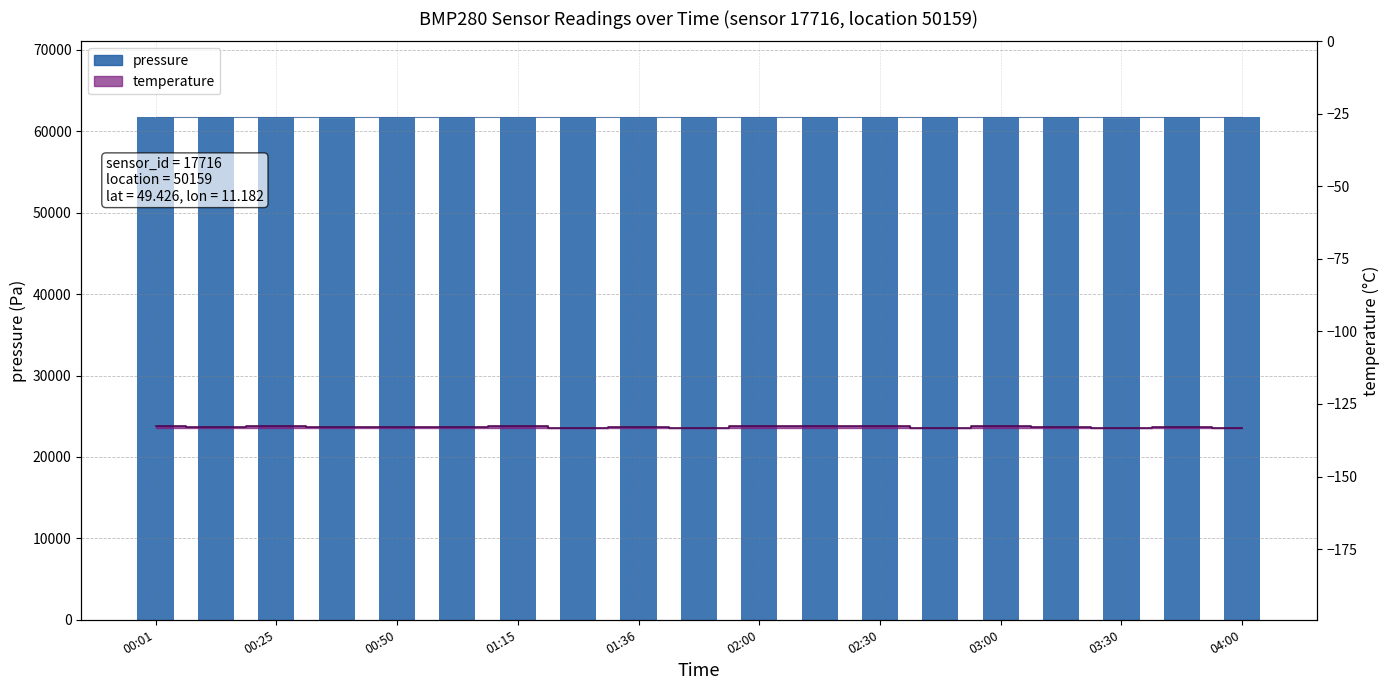

Which category has the lowest value across all series?

03:00